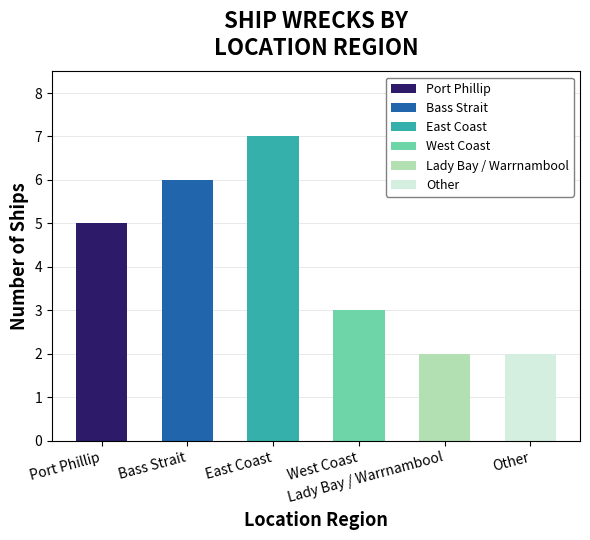

Where is the data nearest to the value 4?

Port Phillip